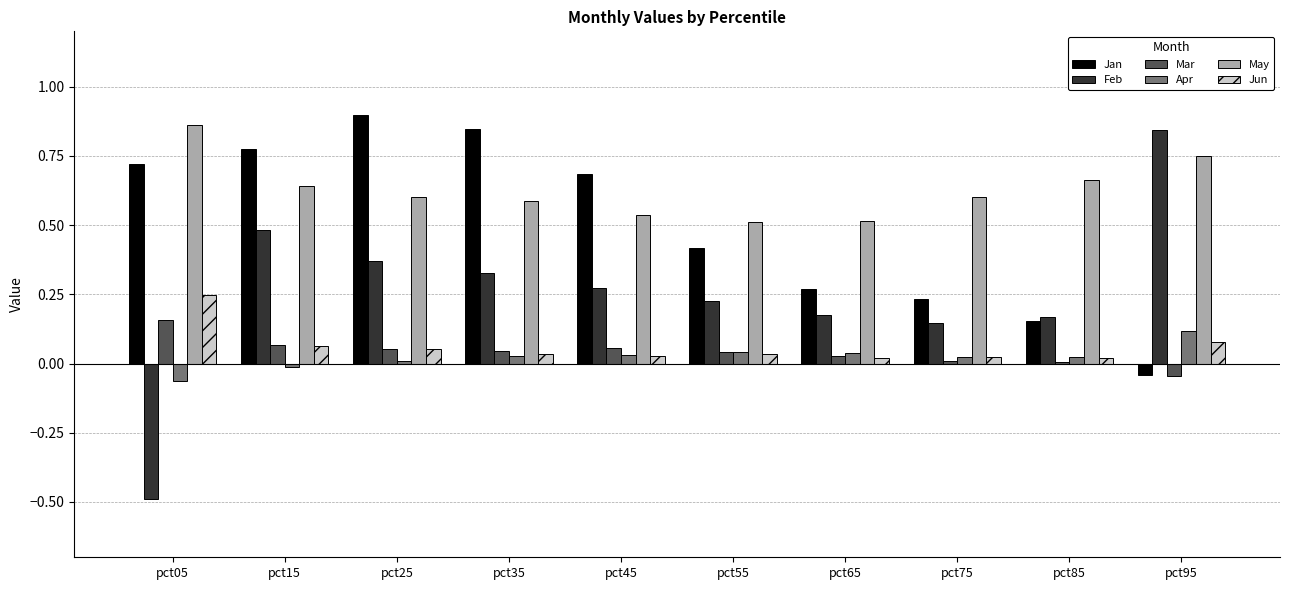

How many groups of bars are there?

10